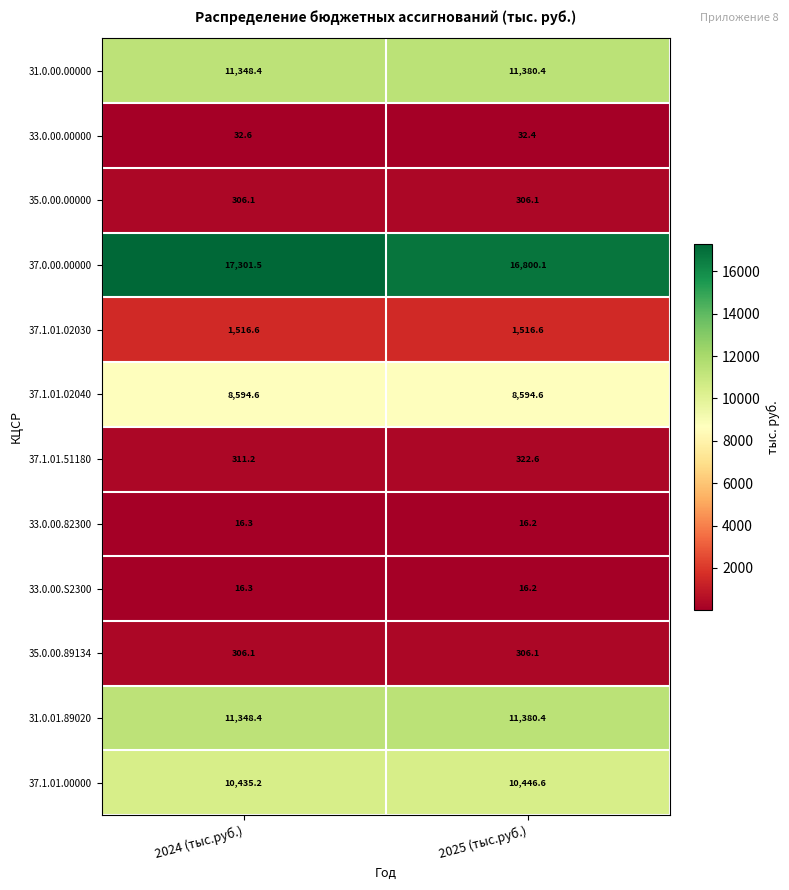

What is the spread (max minus min) of values at 2024 (тыс.руб.)?

17285.2